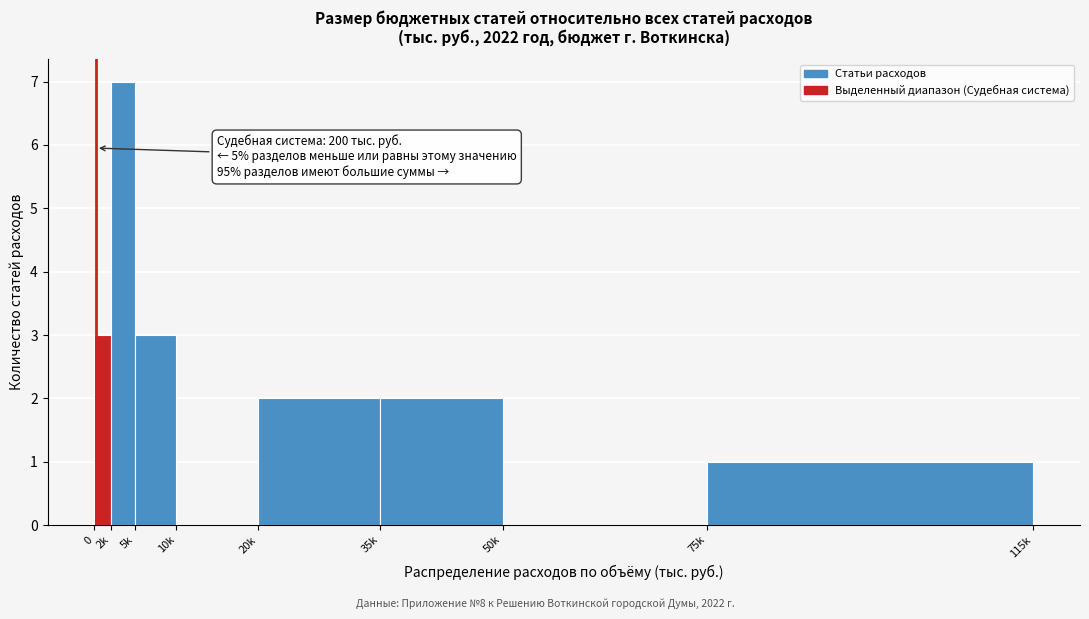

Reading left to right, list all the values displayed in this chart.

0=3	2k=7	5k=3	10k=0	20k=2	35k=2	50k=0	75k=1